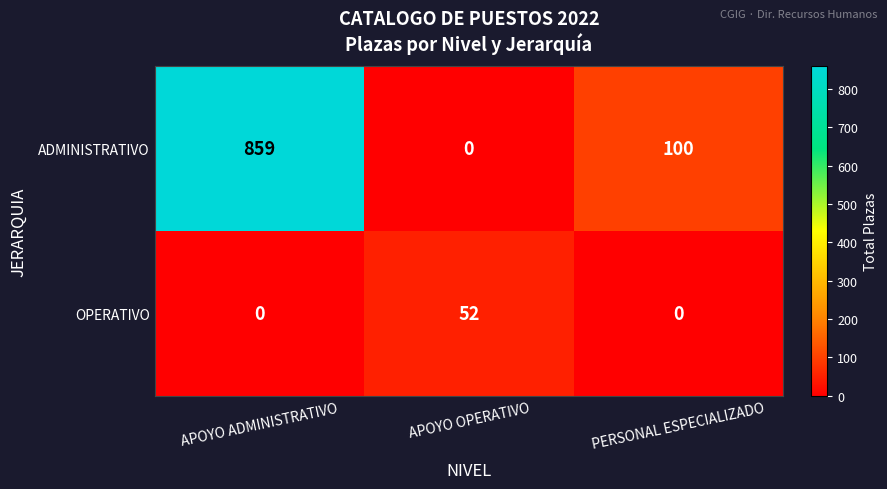

Rank the series by their maximum value, from highest to lowest.

ADMINISTRATIVO, OPERATIVO